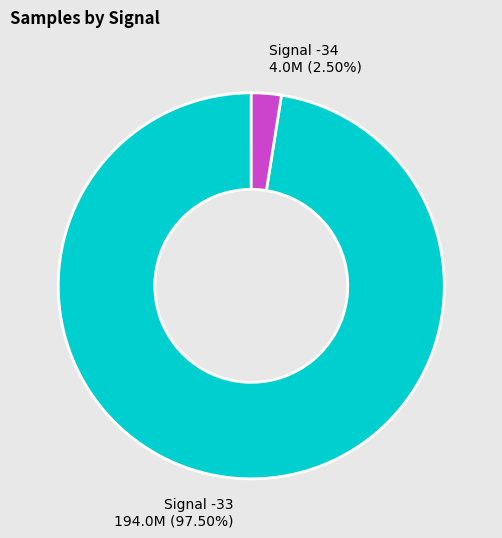

Does Signal -34 4.0M (2.50%) account for over 50% of the chart?

No